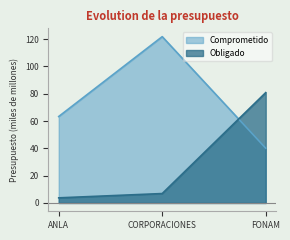

Is it true that Comprometido equals 162.9 at CORPORACIONES?

False